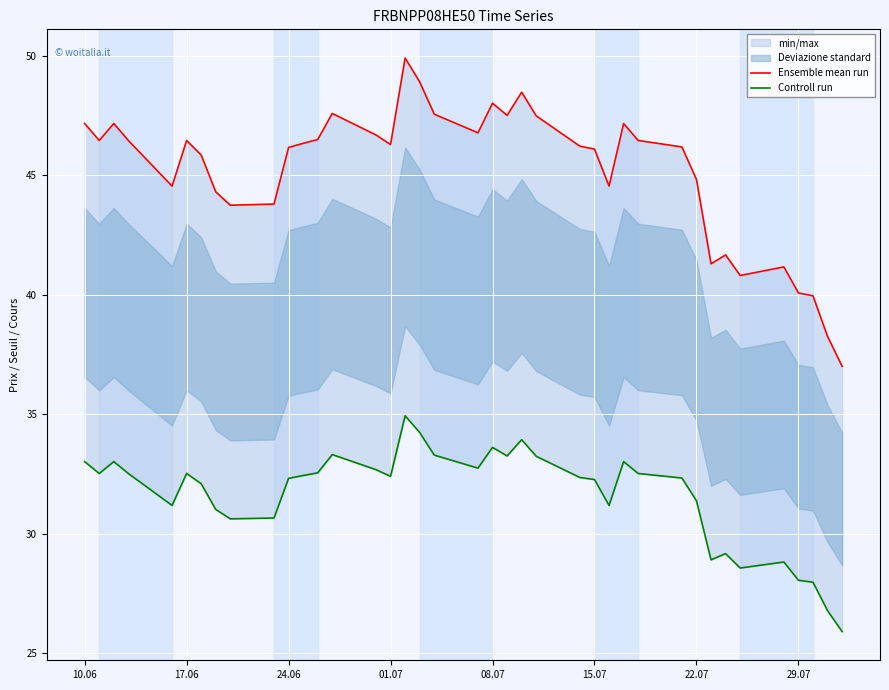

True or false: Controll run and Ensemble mean run cross at least once.

False